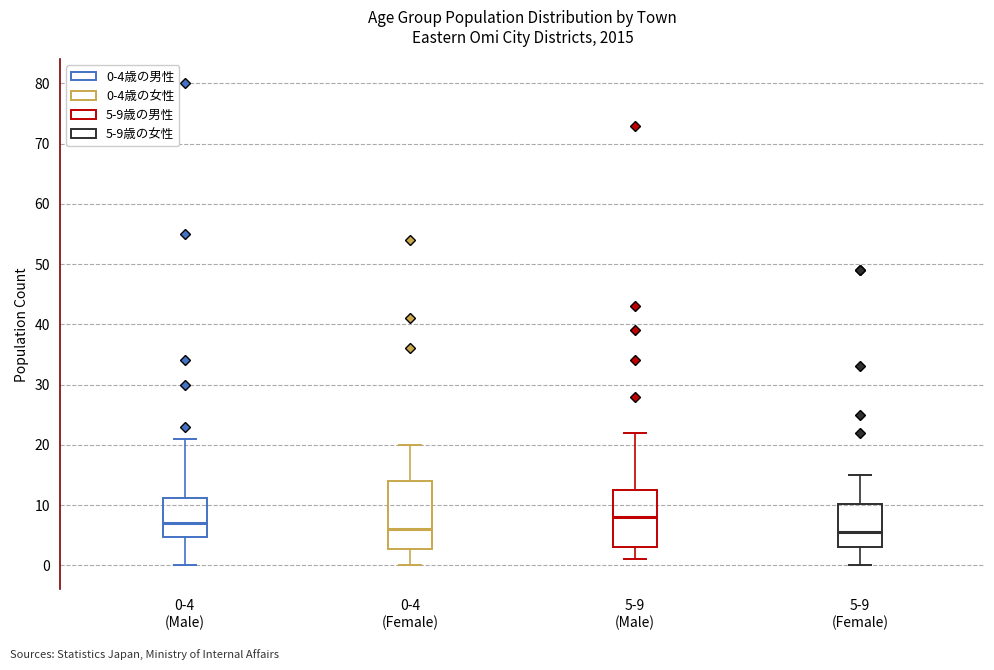

Reading left to right, transcribe this box plot: for each box, give where its median line is, the range the box spans, and where its two whiskers end, as read against the y-axis. The values are not printed on the chart, so give them approximately, as read against the axis.

0-4 (Male): median 7, box 5 to 11, whiskers 0 to 21
0-4 (Female): median 6, box 3 to 14, whiskers 0 to 20
5-9 (Male): median 8, box 3 to 13, whiskers 1 to 22
5-9 (Female): median 6, box 3 to 10, whiskers 0 to 15